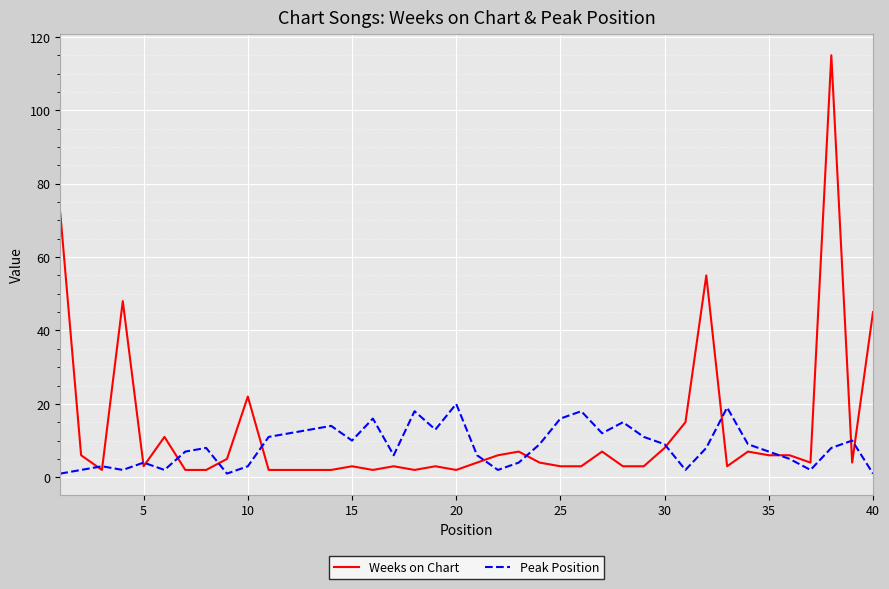

Which series has the largest range (max minus min)?

Weeks on Chart